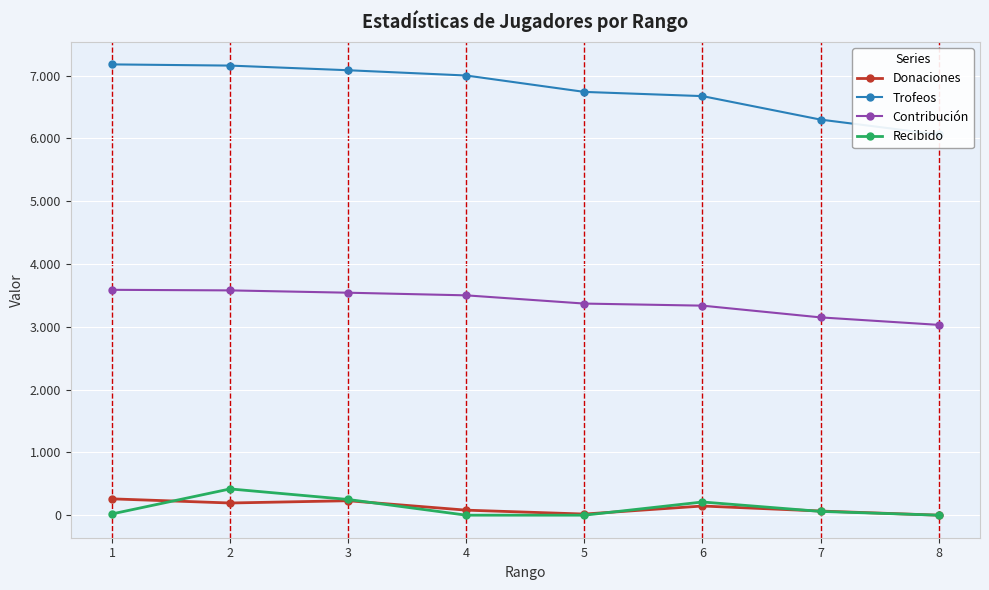

What is the sum of the Donaciones values at 3 and 1?

490